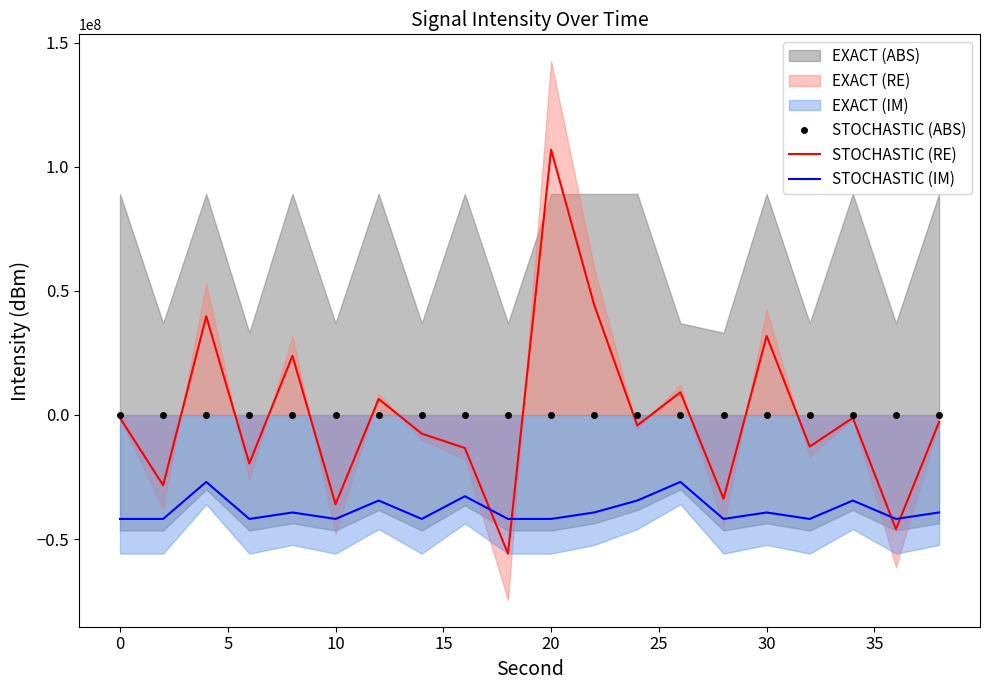

True or false: STOCHASTIC (IM) and STOCHASTIC (RE) cross at least once.

True